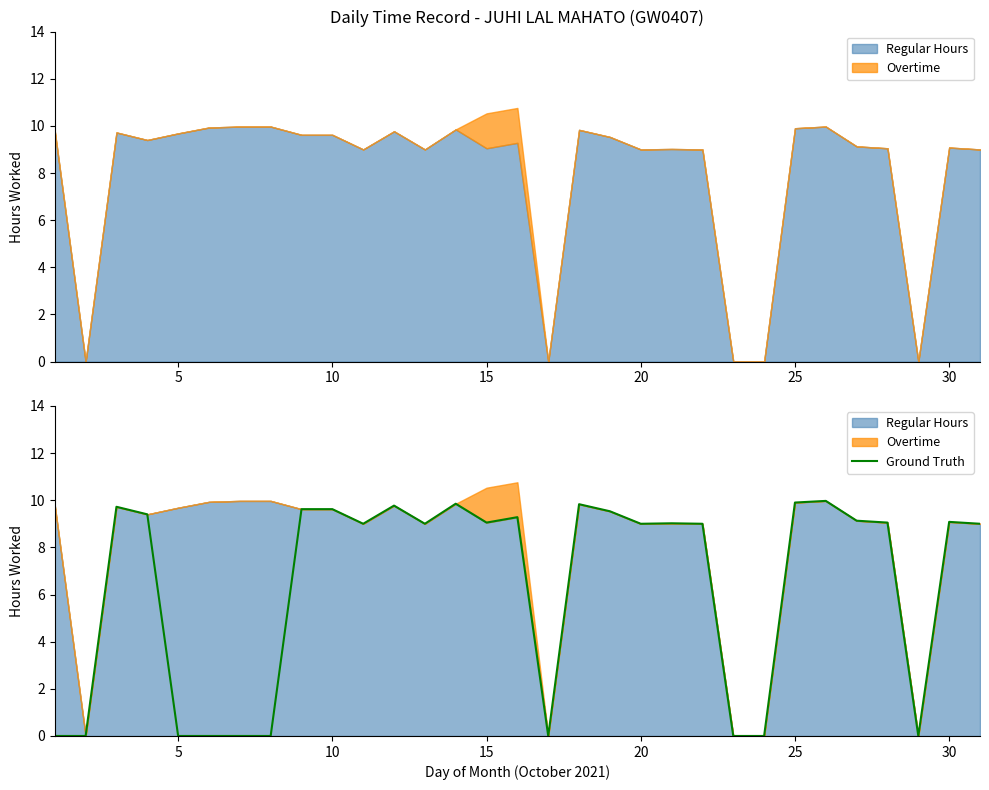

How many interior local peaks (higher than both neighbors) does the data have?

8